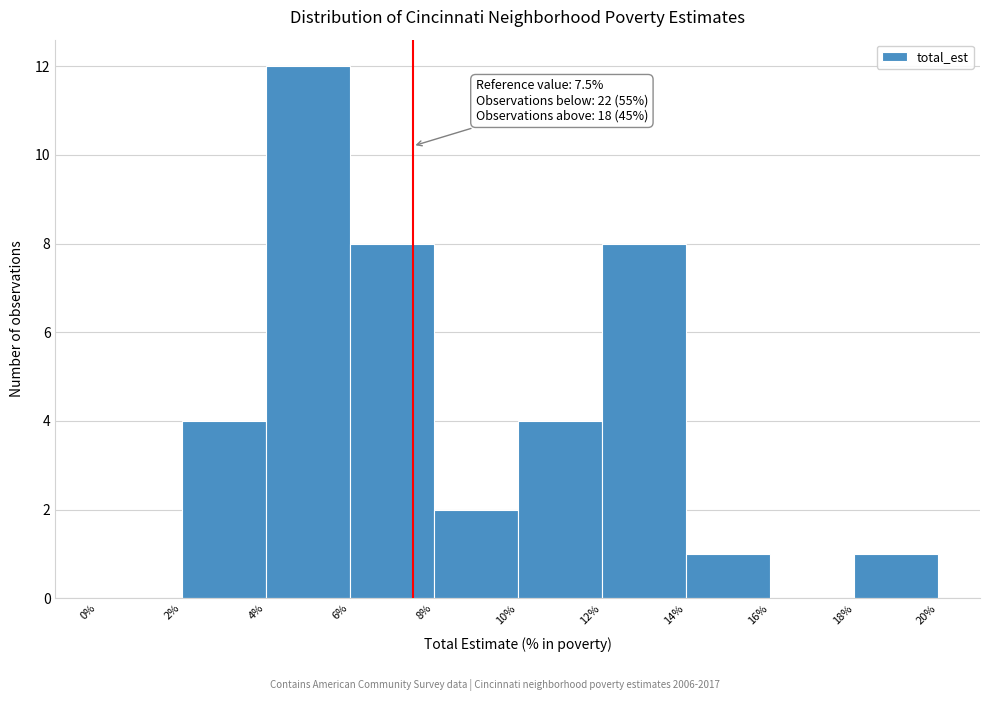

Which range on the x-axis has the tallest bar?

4% to 6%